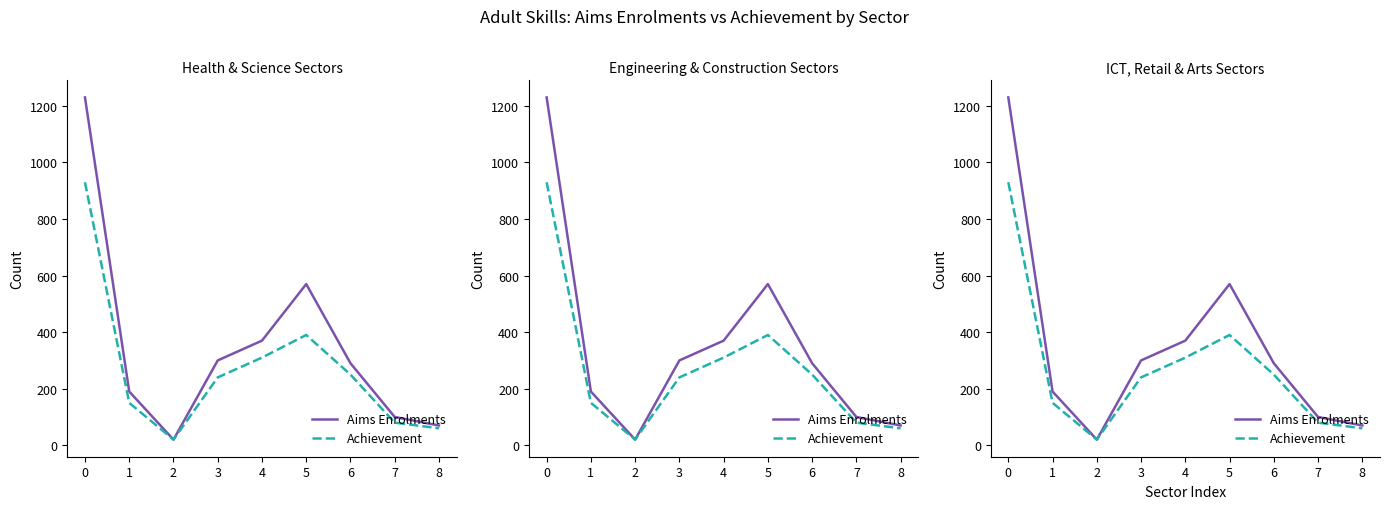

What is the difference between the Aims Enrolments values at 2 and 0?

1210